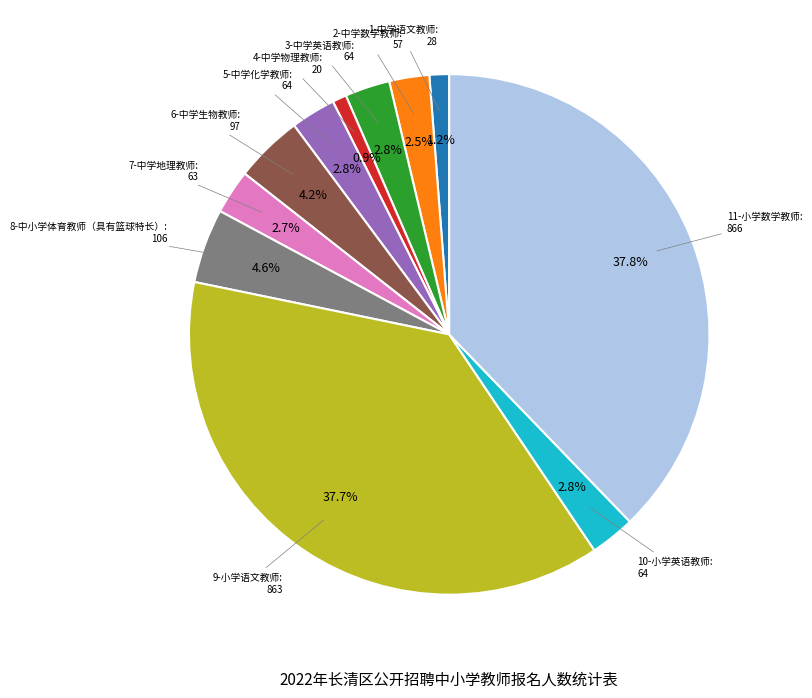

Does any single category account for the majority?

No